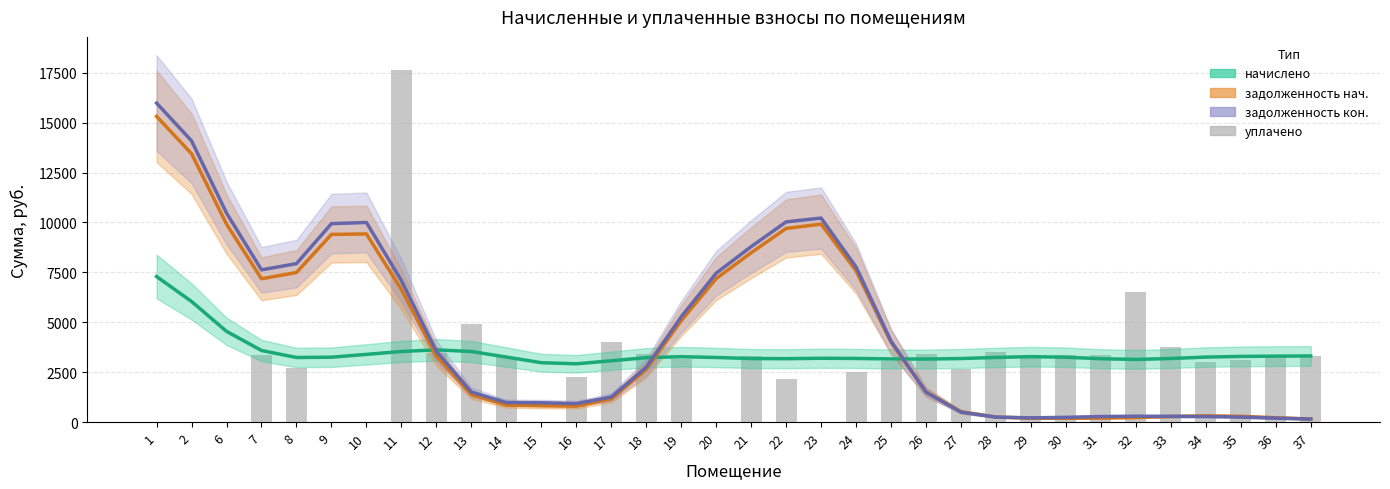

Which category has the highest value across all series?

11